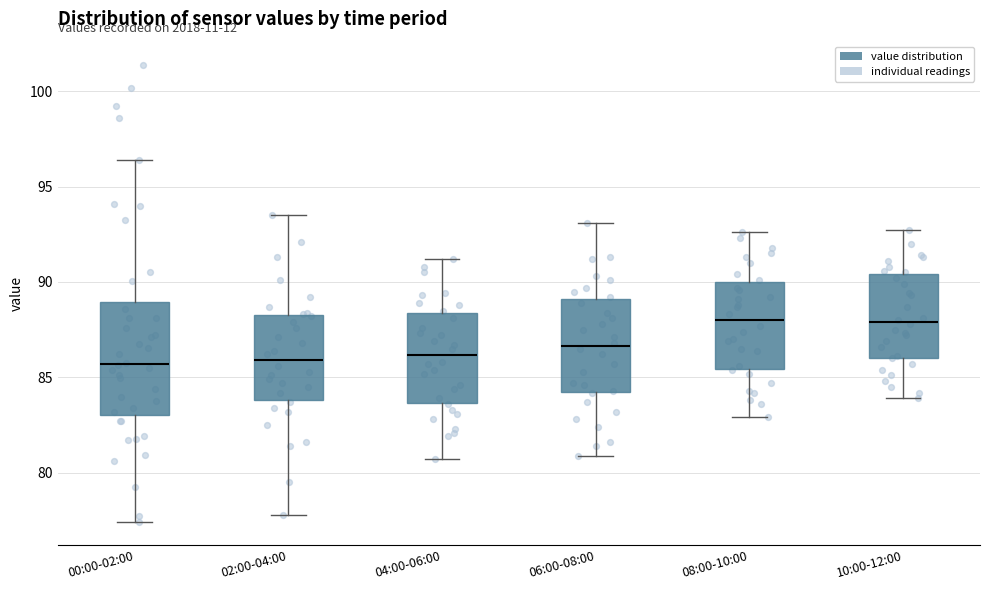

Reading left to right, transcribe this box plot: for each box, give where its median line is, the range the box spans, and where its two whiskers end, as read against the y-axis. The values are not printed on the chart, so give them approximately, as read against the axis.

00:00-02:00: median 85.5, box 83.0 to 89.0, whiskers 77.5 to 96.5
02:00-04:00: median 86.0, box 84.0 to 88.5, whiskers 78.0 to 93.5
04:00-06:00: median 86.0, box 83.5 to 88.5, whiskers 80.5 to 91.0
06:00-08:00: median 86.5, box 84.0 to 89.0, whiskers 81.0 to 93.0
08:00-10:00: median 88.0, box 85.5 to 90.0, whiskers 83.0 to 92.5
10:00-12:00: median 88.0, box 86.0 to 90.5, whiskers 84.0 to 92.5